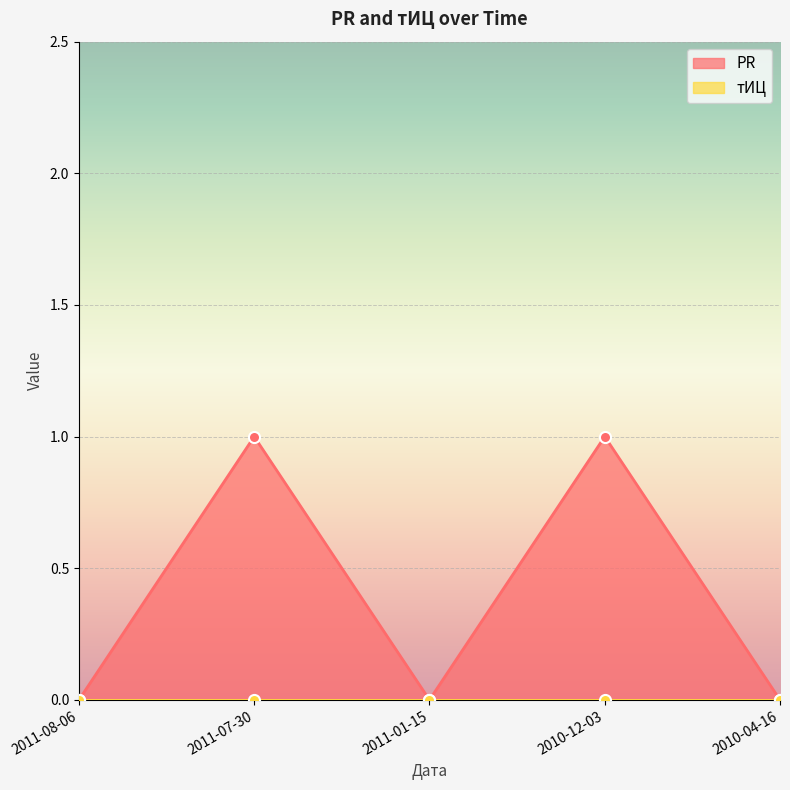

At which category does the chart reach its peak across all series?

2011-07-30